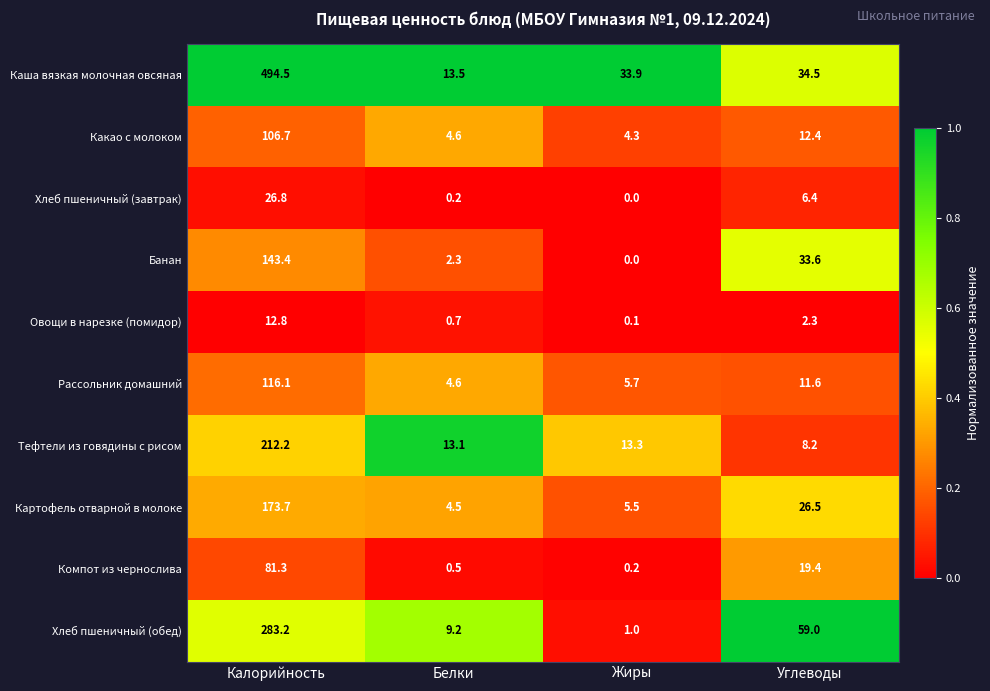

Which series has the largest total across all categories?

Каша вязкая молочная овсяная